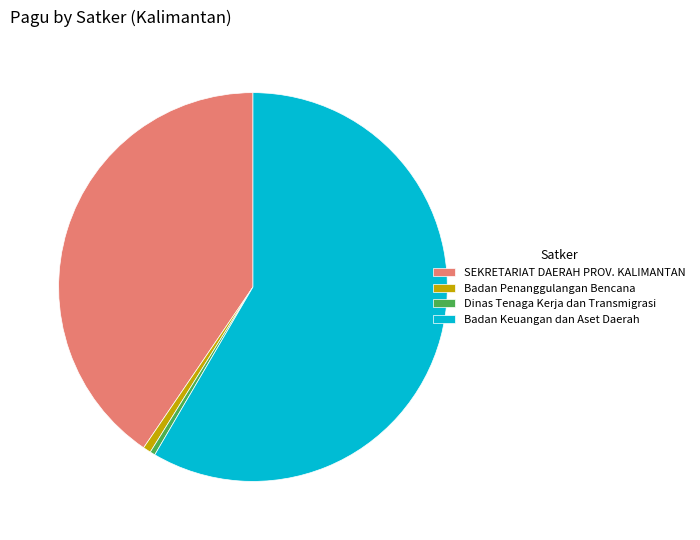

Do Dinas Tenaga Kerja dan Transmigrasi and SEKRETARIAT DAERAH PROV. KALIMANTAN together represent more than half of the pie?

No